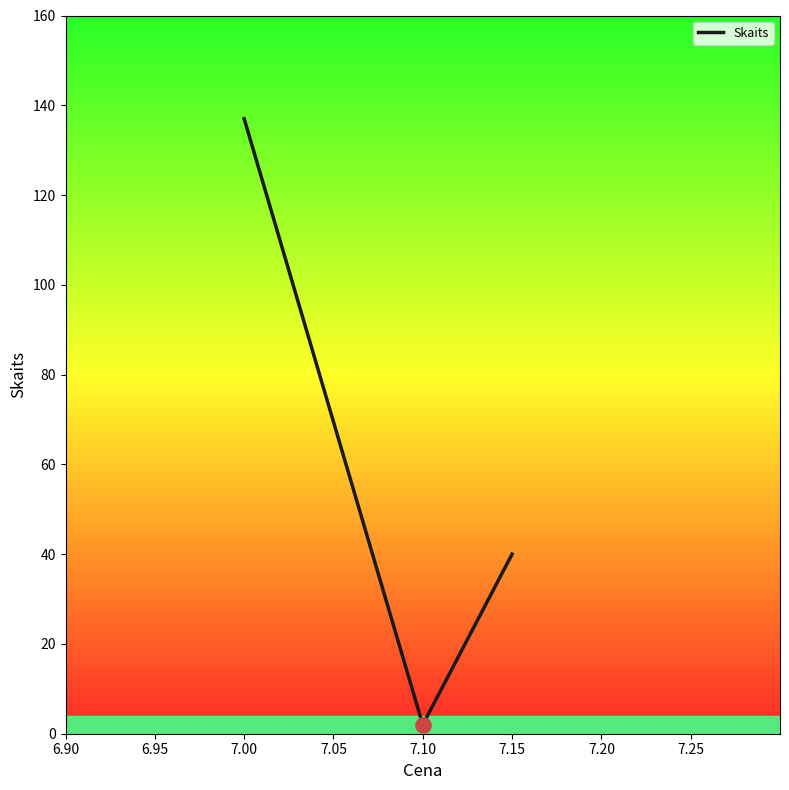

Between 7.15 and 7.00, which is larger?

7.00